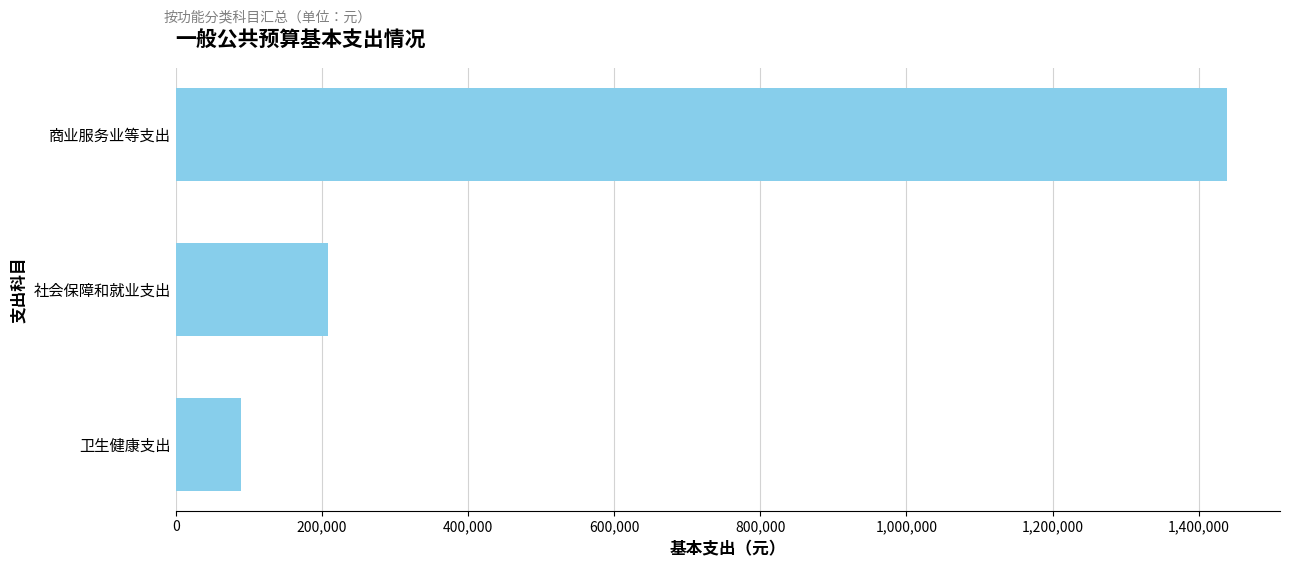

Rank the categories by value from highest to lowest.

商业服务业等支出, 社会保障和就业支出, 卫生健康支出